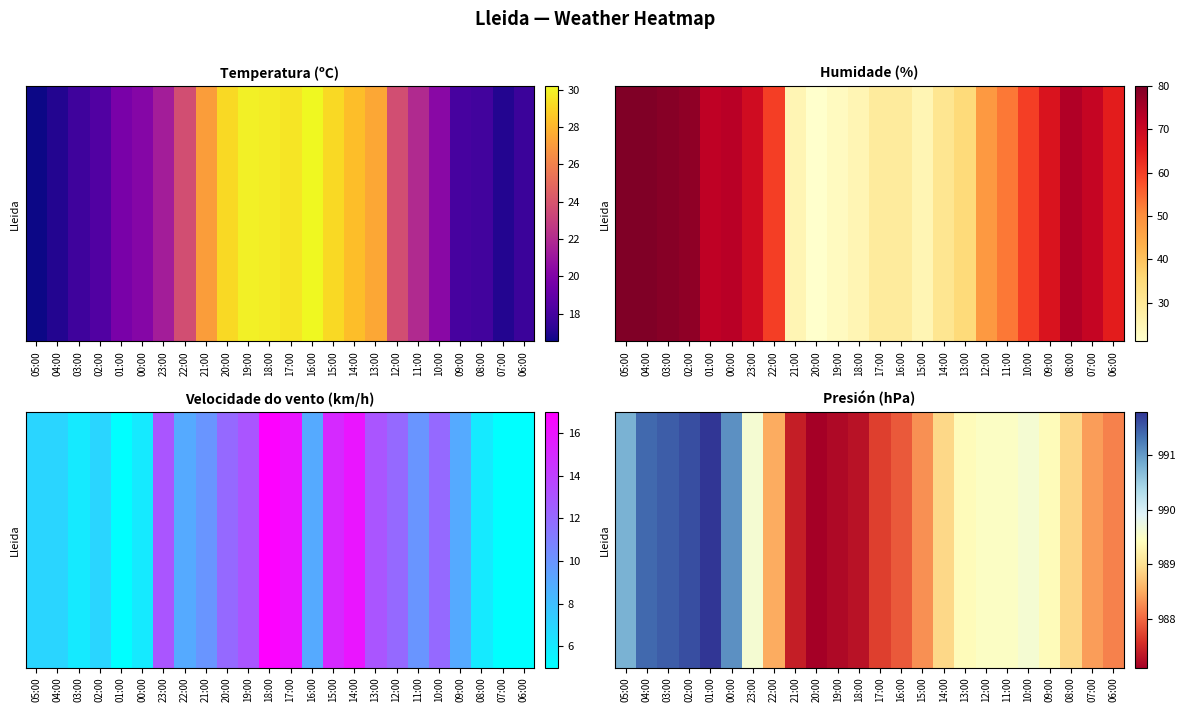

What is the difference between the maximum and minimum values?

4.7